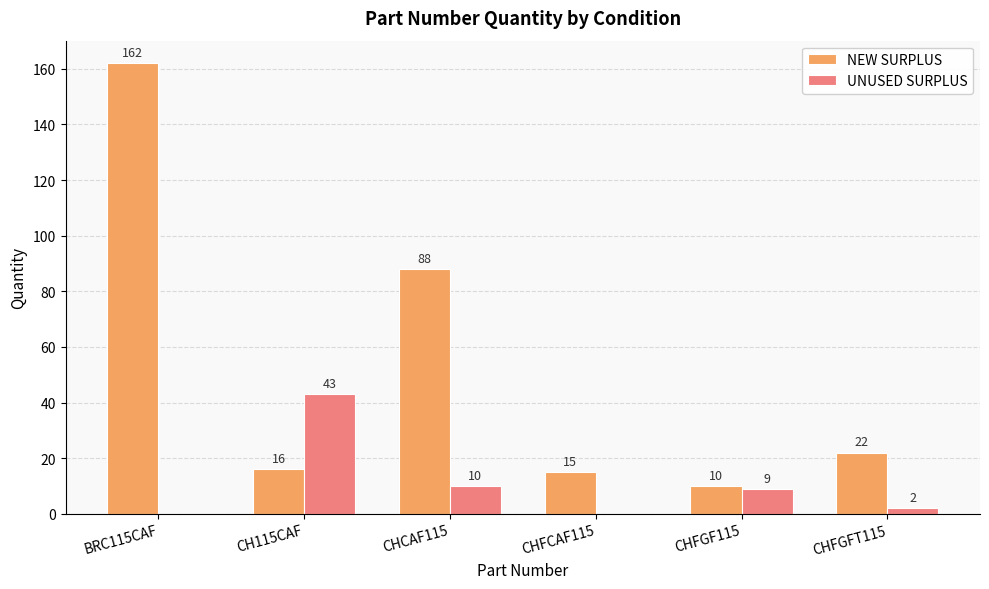

Read the UNUSED SURPLUS value at CHCAF115.

10